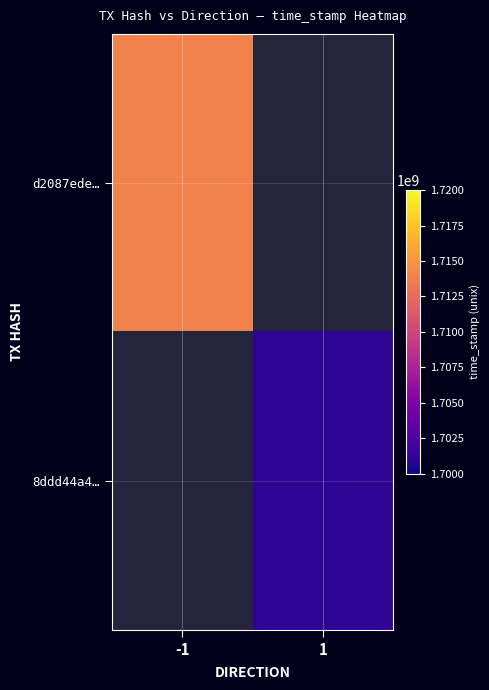

Is the value of 8ddd44a4… at -1 greater than the value of d2087ede… at -1?

No